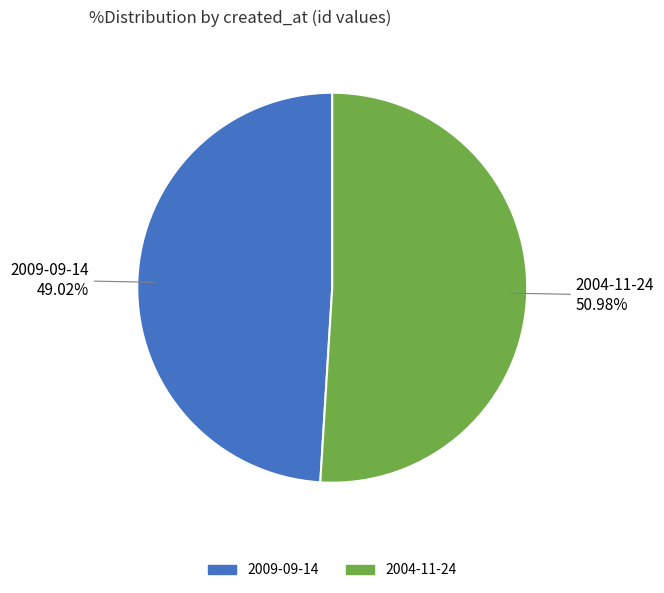

Between 2004-11-24 and 2009-09-14, which is larger?

2004-11-24